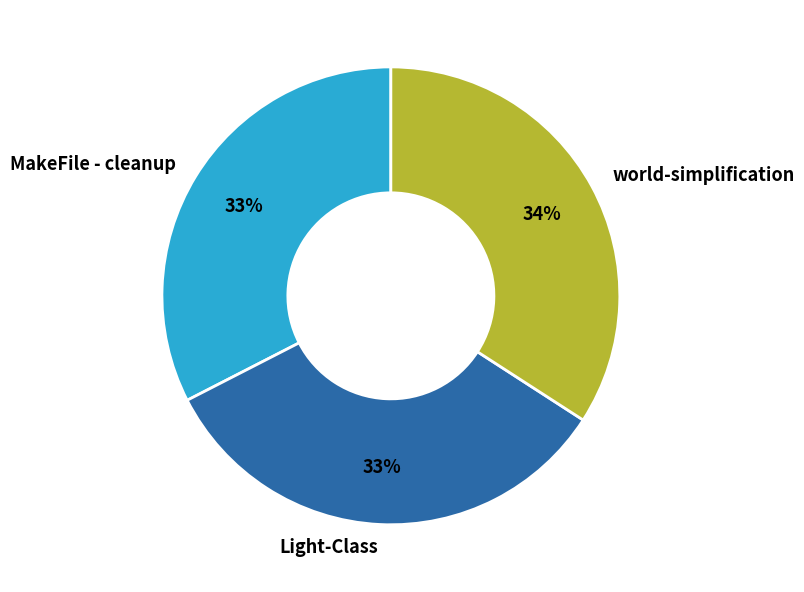

How many slices are in this pie chart?

3